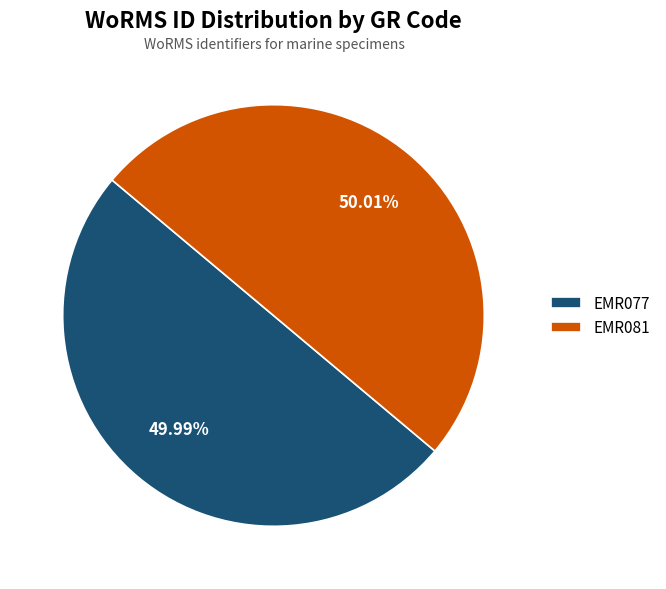

To the nearest percent, what is the average slice percentage?

50%